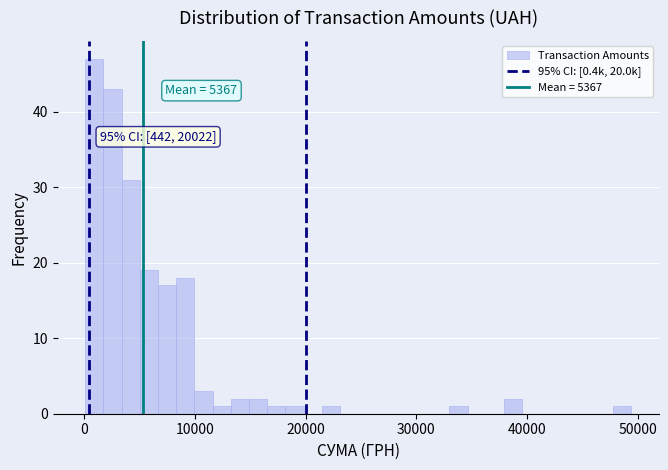

Around what value on the x-axis is the tallest bar? Give the approximate position of its centre, as read against the axis.

1000